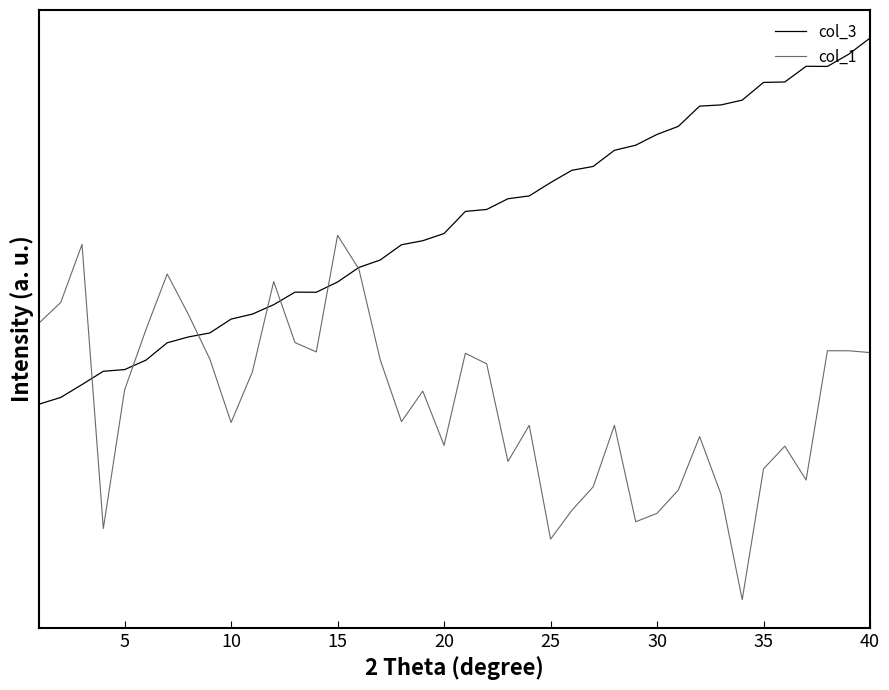

Does the chart display data point markers on the line(s)?

No